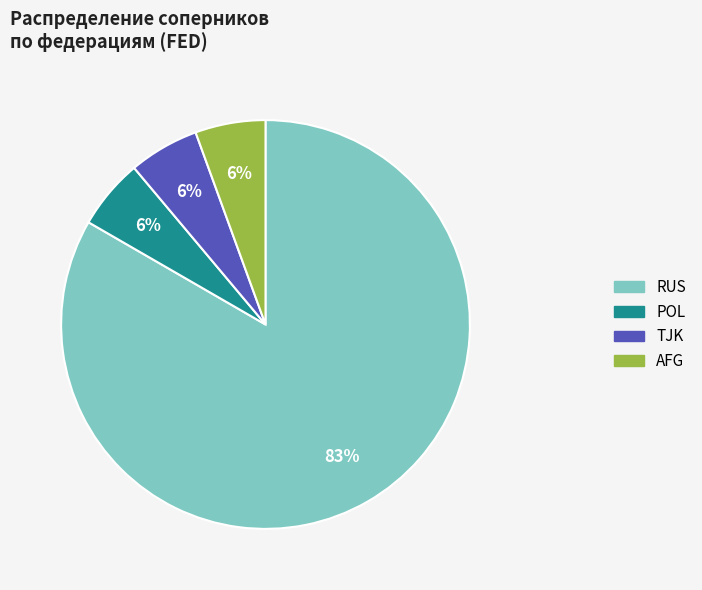

To the nearest percent, what is the average slice percentage?

25%